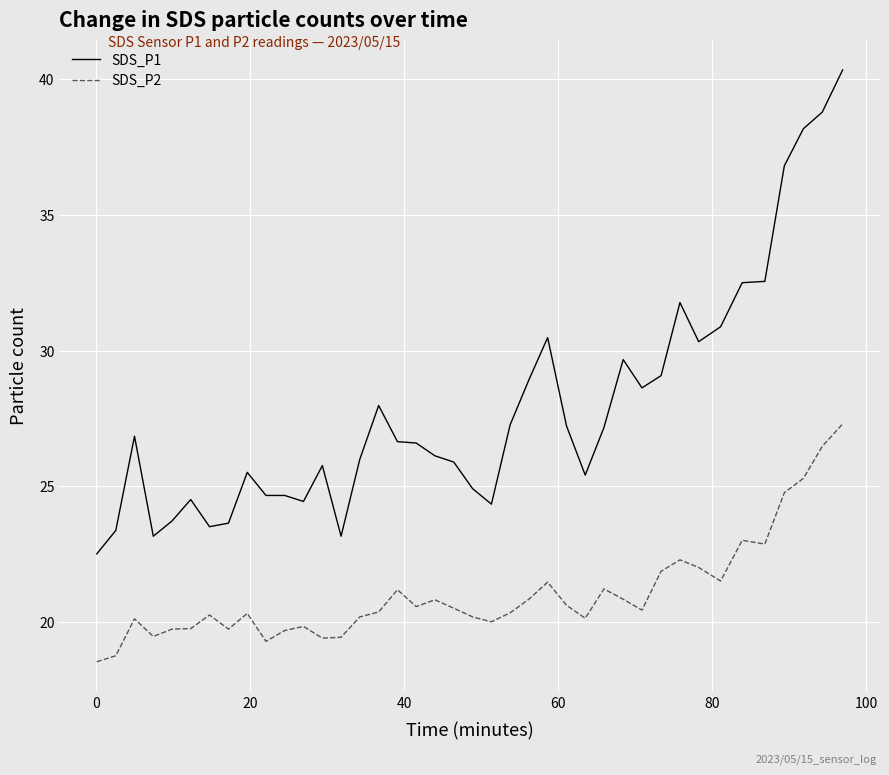

True or false: SDS_P2 and SDS_P1 intersect in this chart.

False